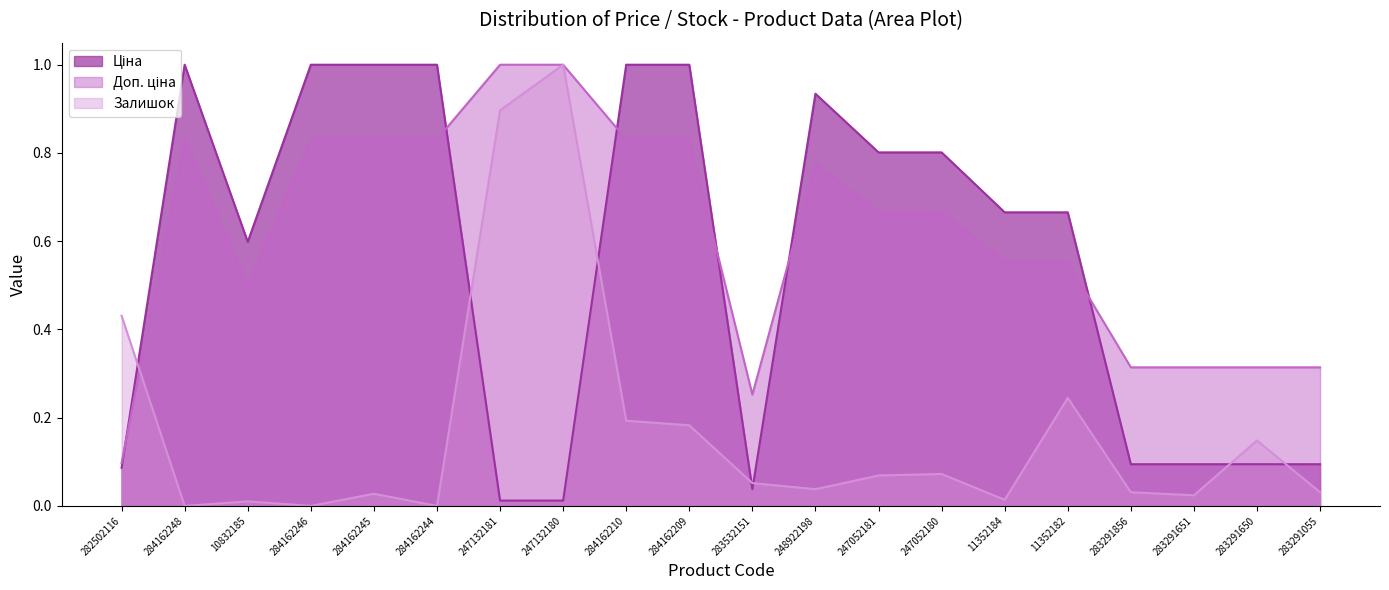

Which has a higher value, 11352184 or 11352182?

11352184